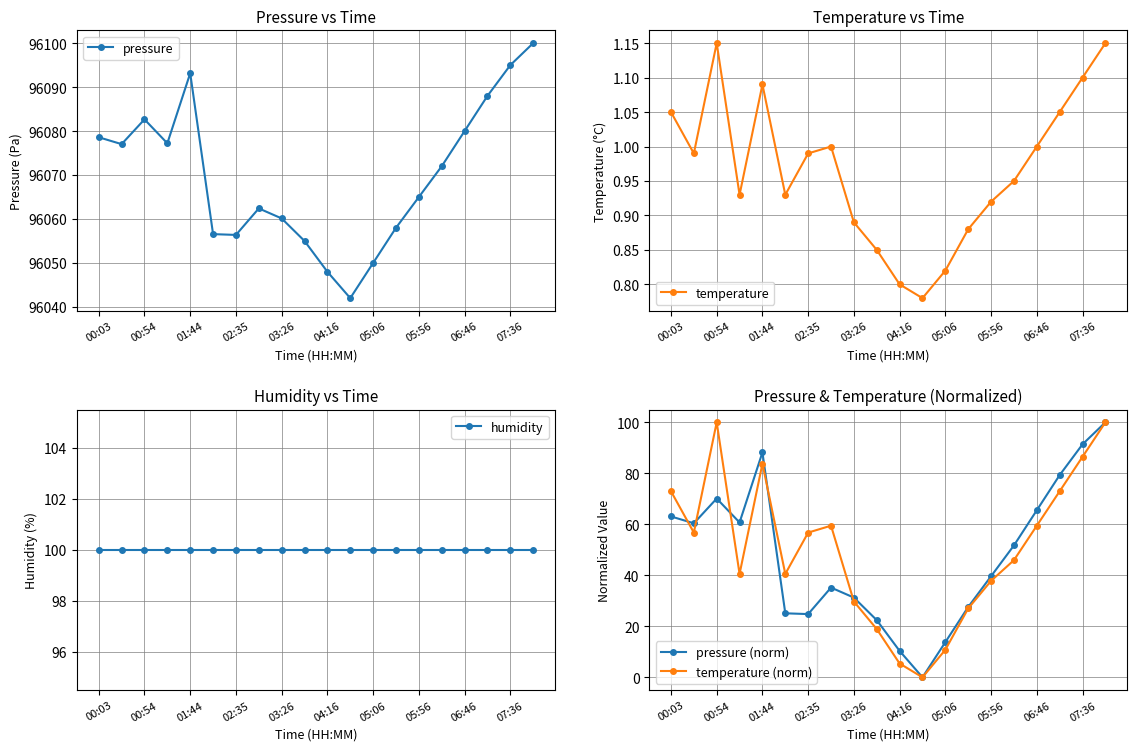

The temperature series shows 0.3 at 00:03. True or false?

False